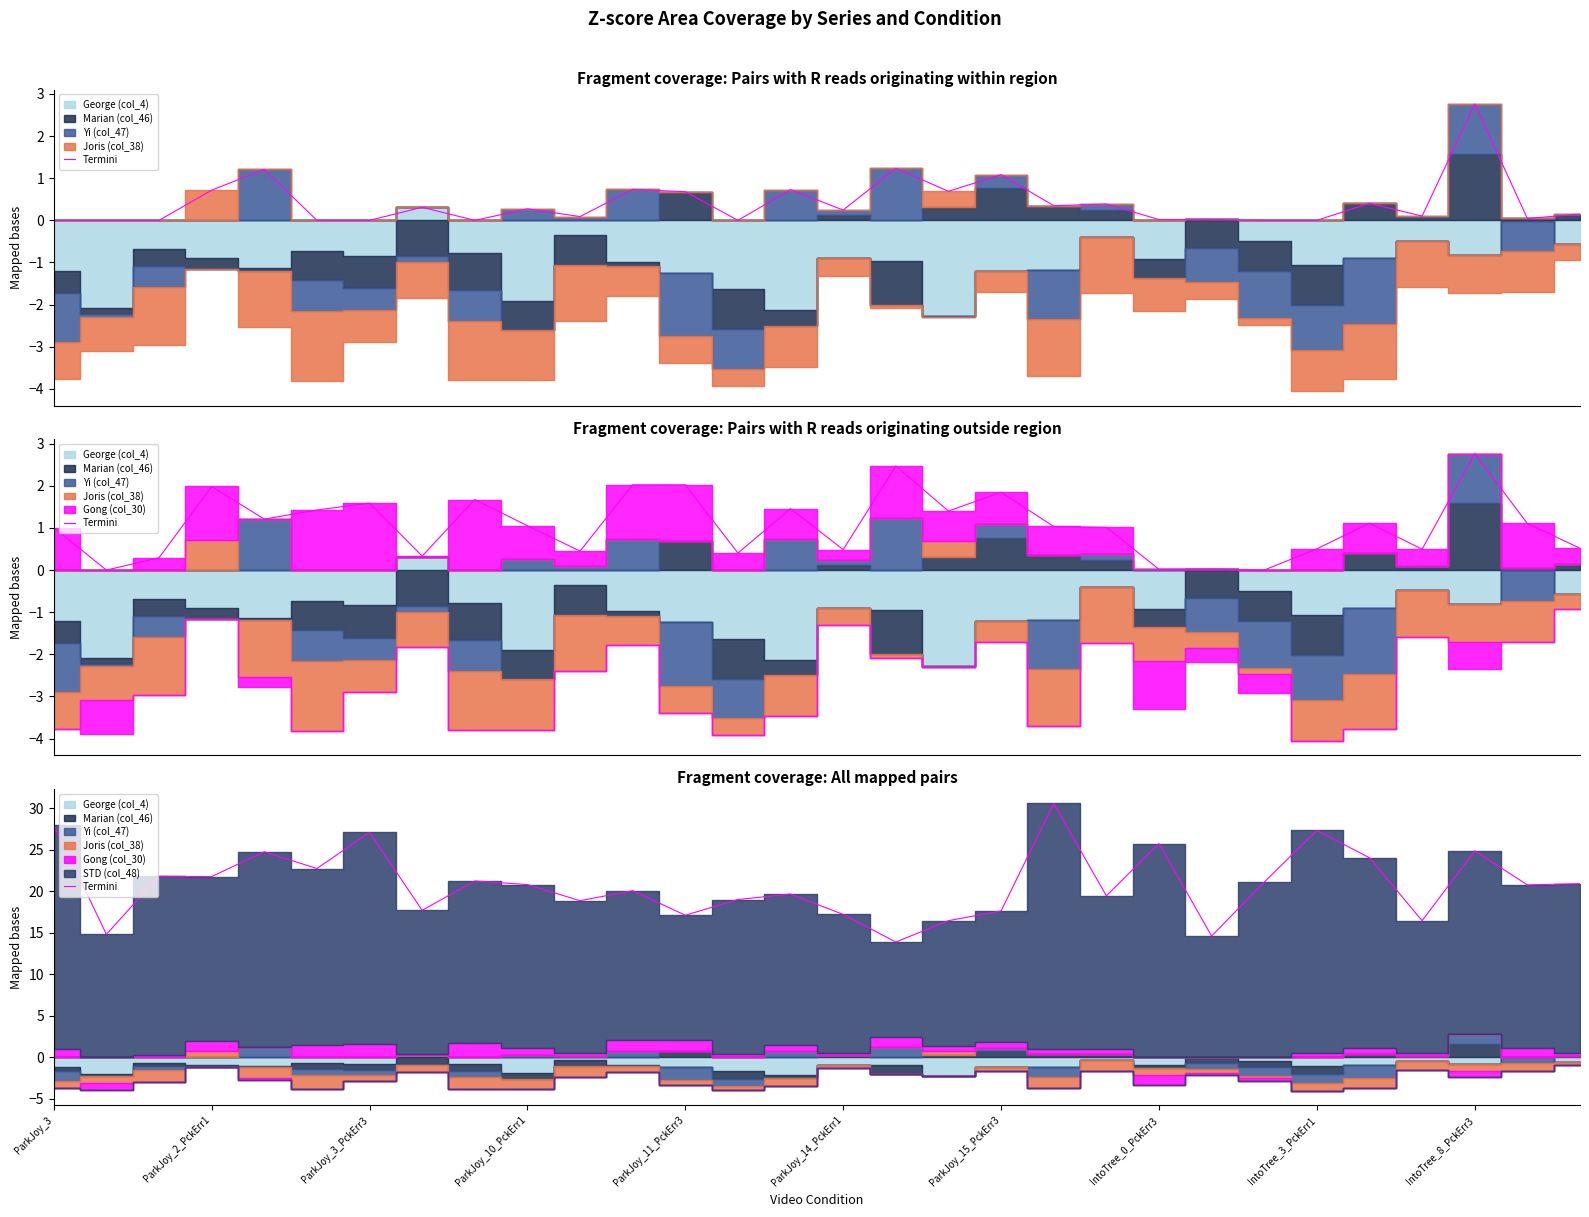

Does the chart have visible grid lines?

No